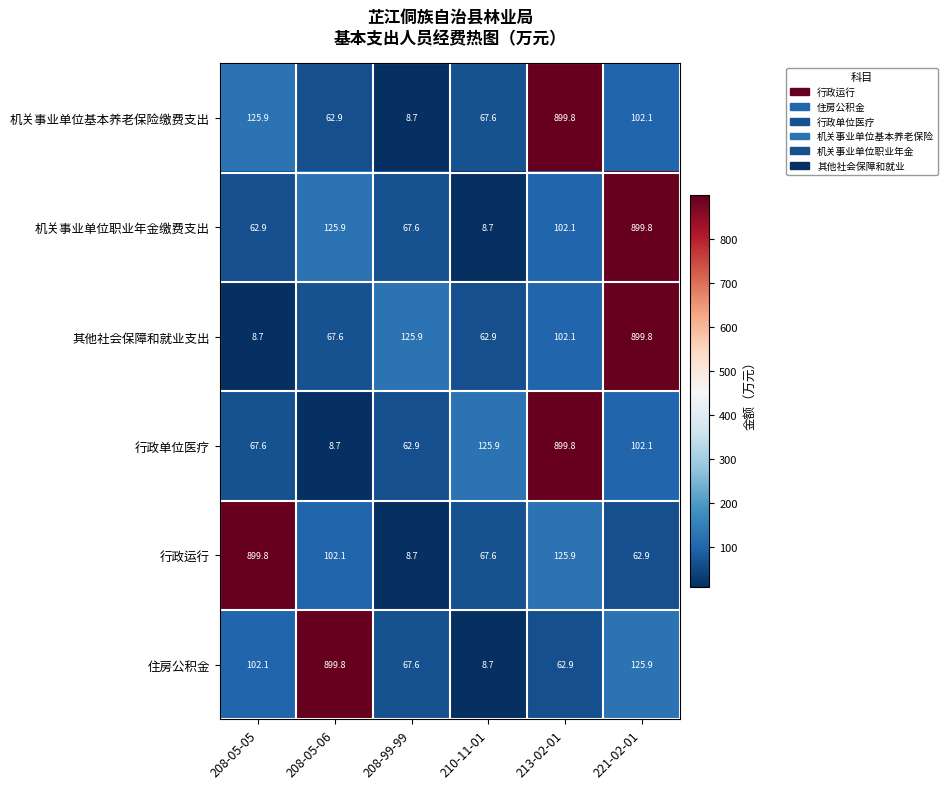

At how many categories does at least one series exceed 270?

4